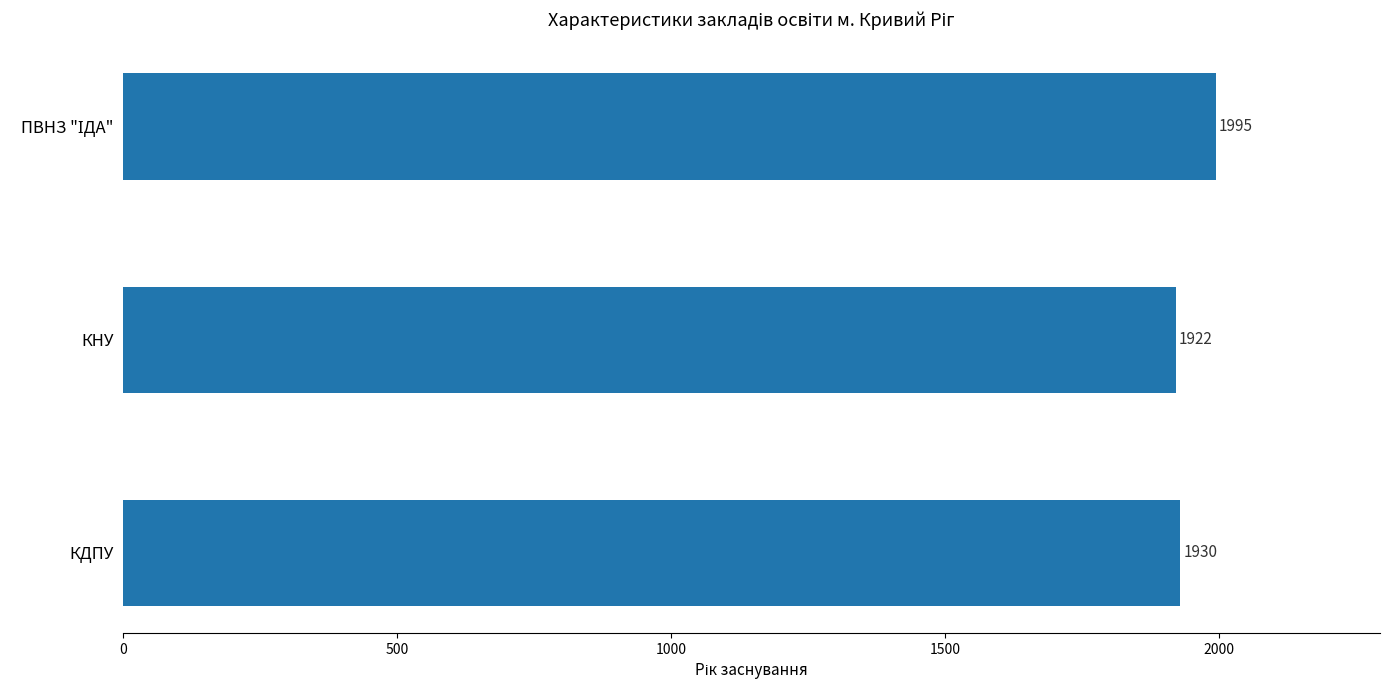

What is the minimum value shown in the chart?

1922